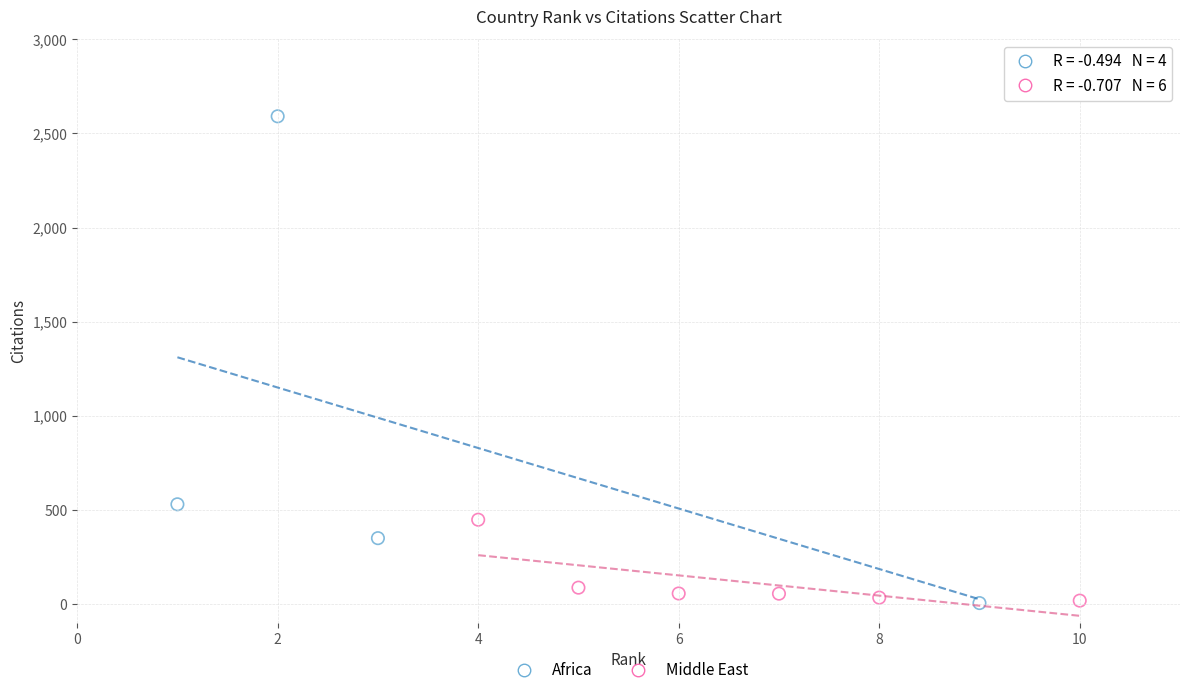

Which series reaches the maximum Y coordinate?

Africa